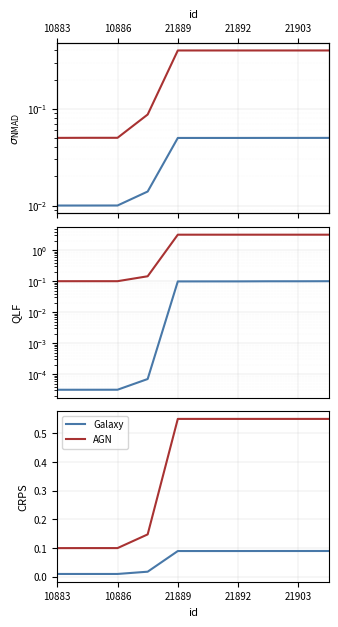

What is the greatest value displayed?

0.6